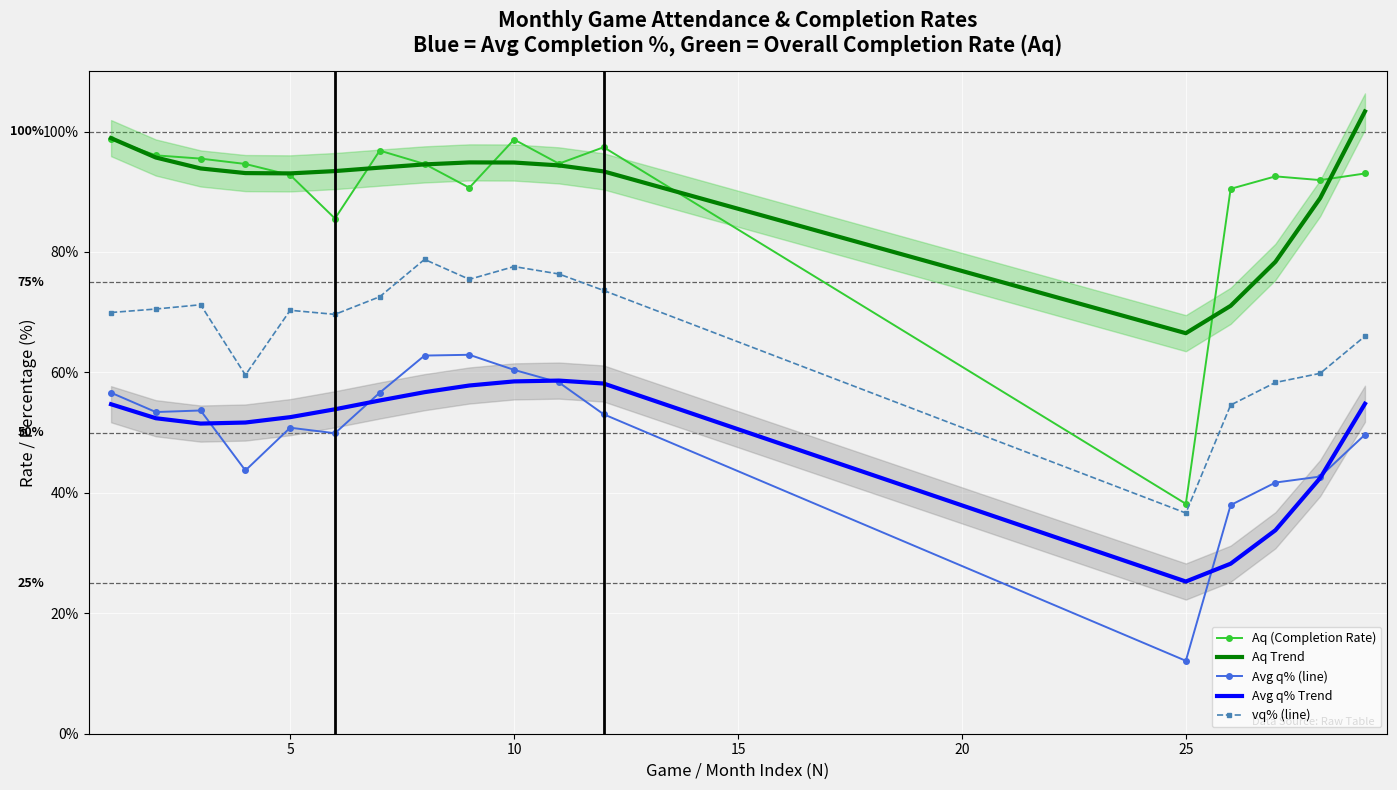

What is the highest value of the Aq Trend series?

103.3